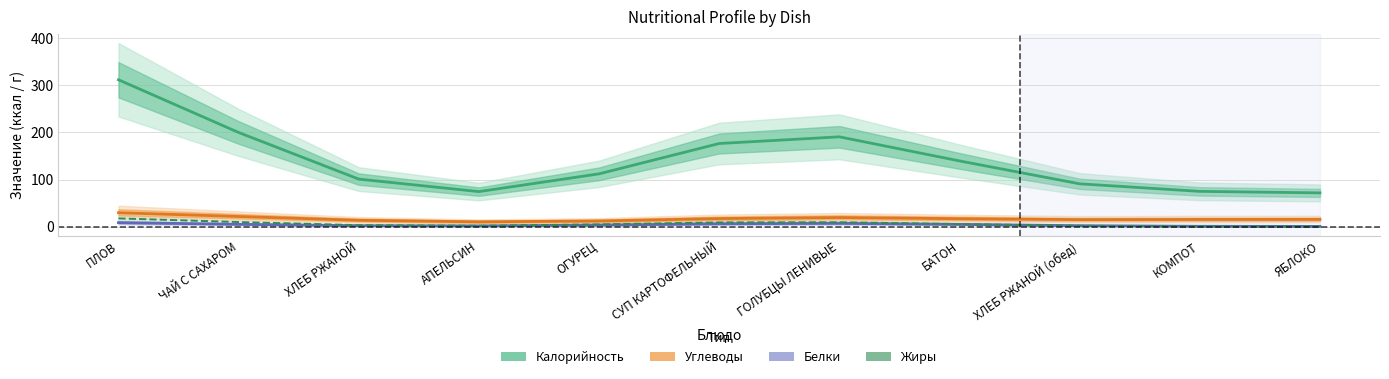

What is the difference between the maximum and second lowest values in the Калорийность series?

237.0